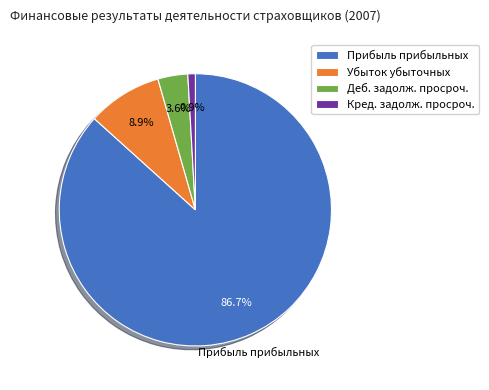

Between Прибыль прибыльных and Кред. задолж. просроч., which is larger?

Прибыль прибыльных